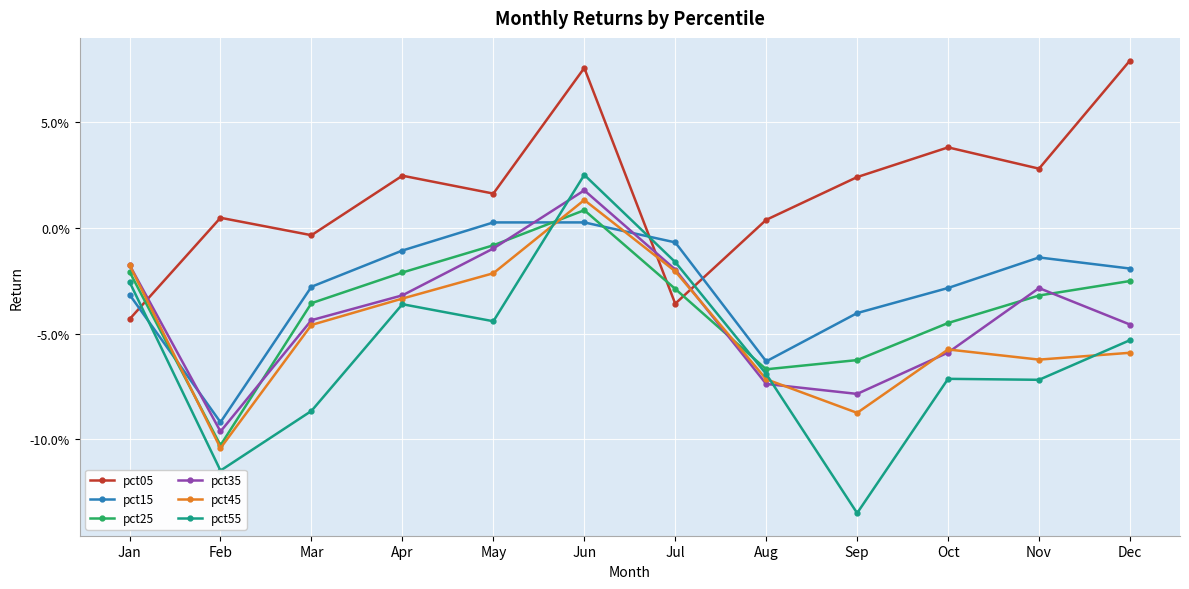

What are all the series names shown in the legend?

pct05, pct15, pct25, pct35, pct45, pct55